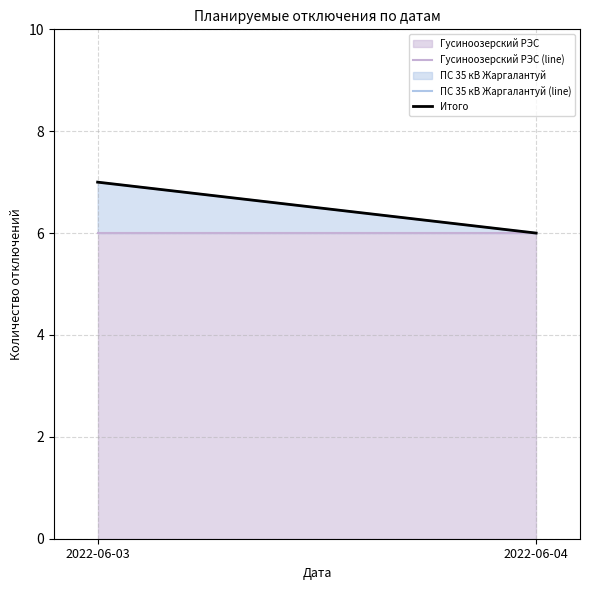

Does the chart have visible grid lines?

Yes